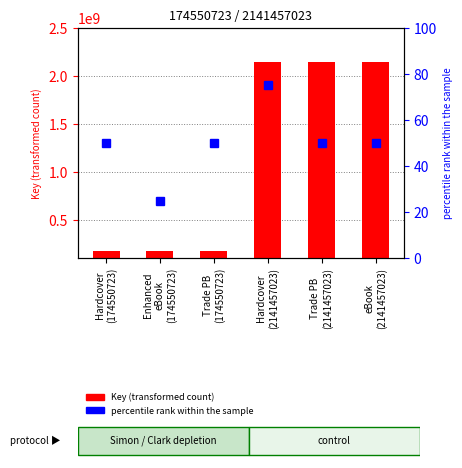

Rank the categories by value from lowest to highest.

Hardcover
(174550723), Enhanced
eBook
(174550723), Trade PB
(174550723), Hardcover
(2141457023), Trade PB
(2141457023), eBook
(2141457023)